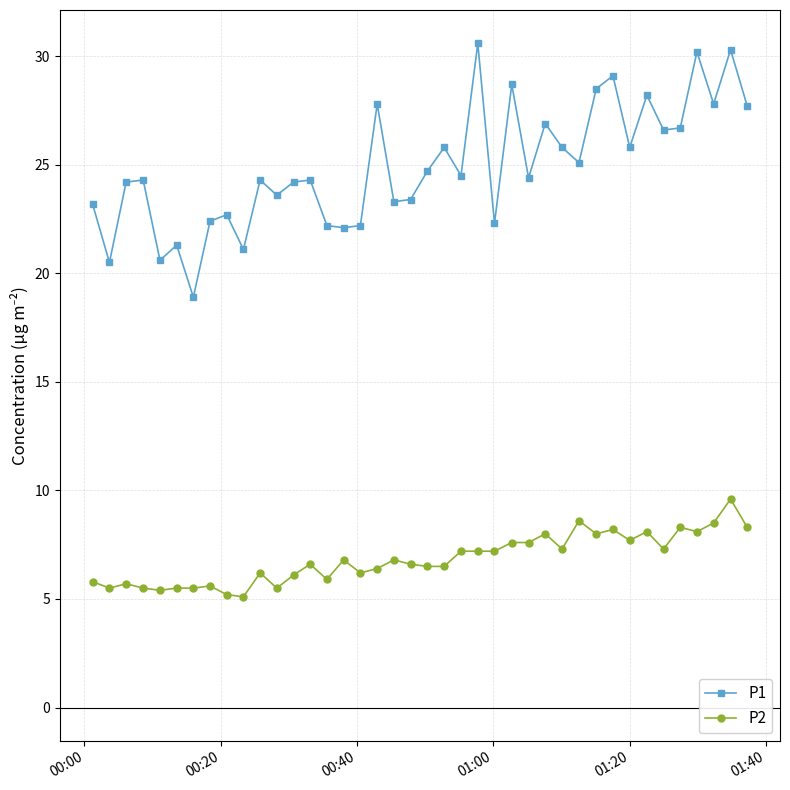

How many data points does each series have?

40